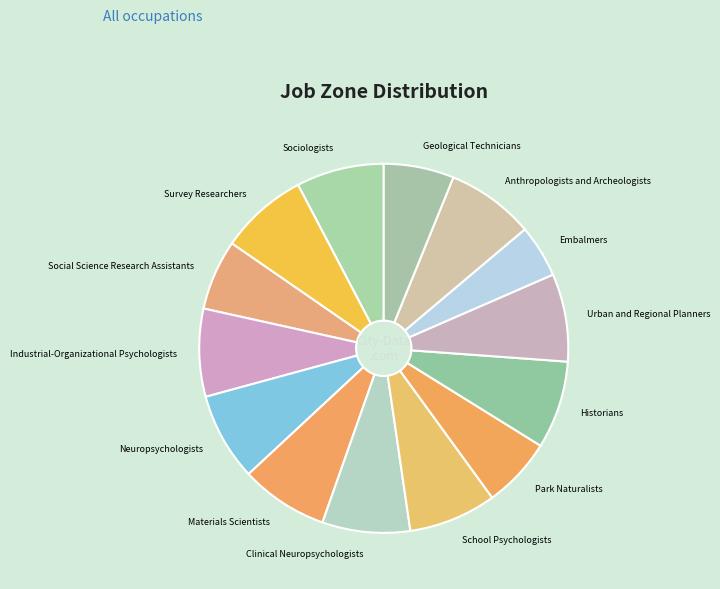

Which category has the smallest portion of the pie?

Embalmers